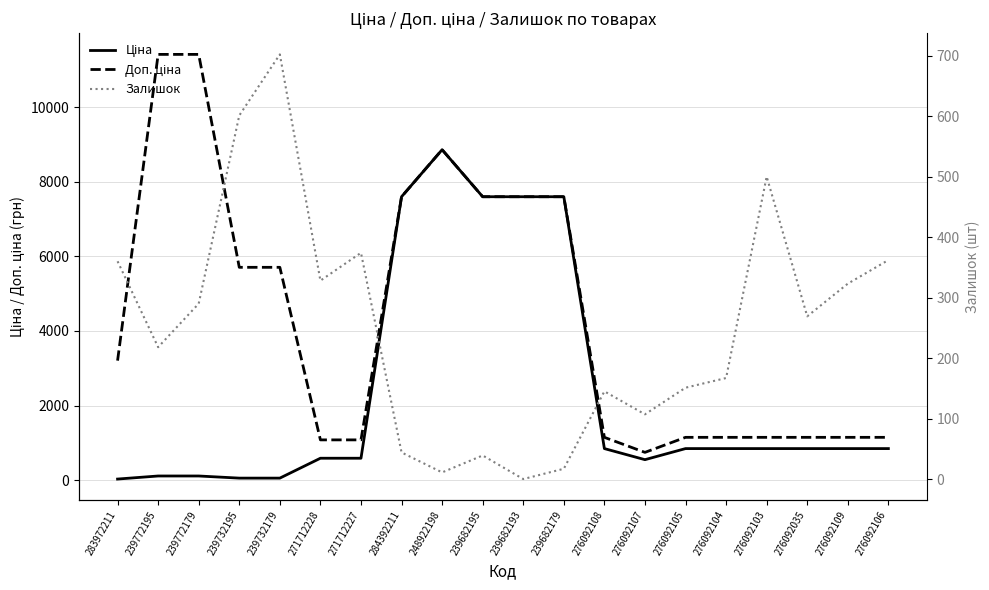

Between 276092106 and 239682195, which is larger?

239682195